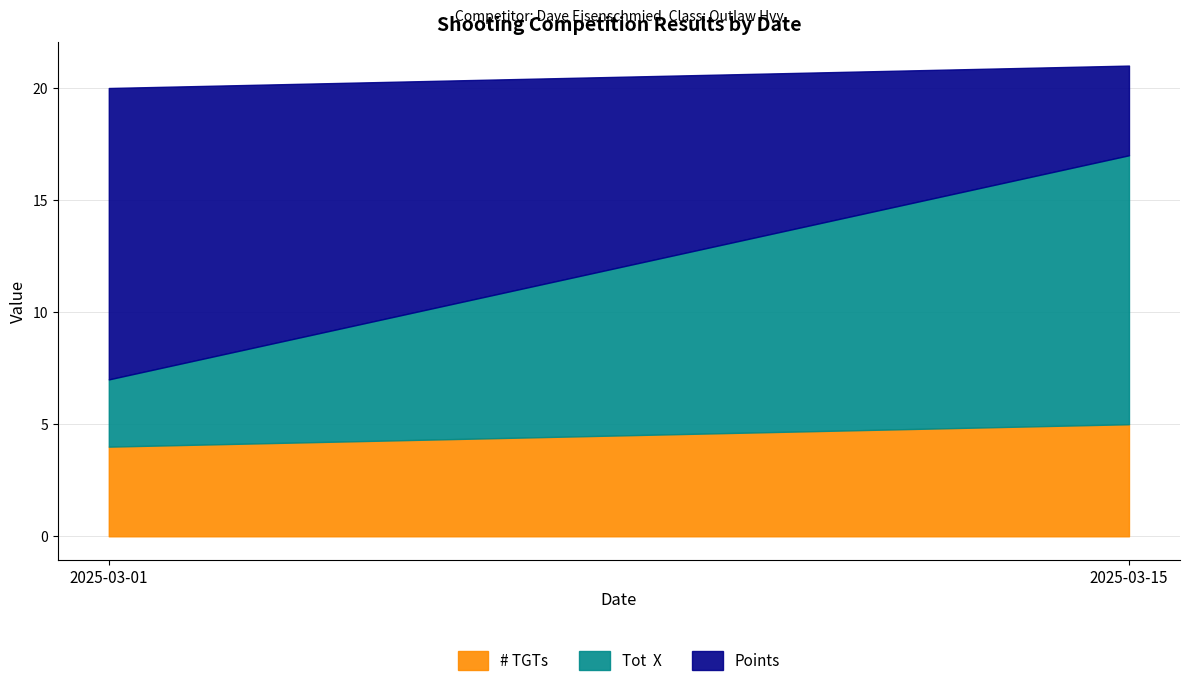

Read the Points value at 2025-03-01.

13.0